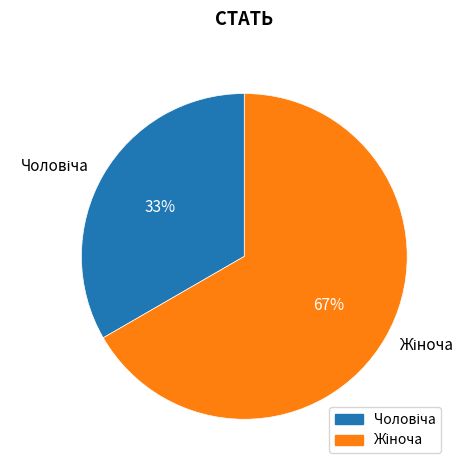

Is there a majority slice in this chart?

Yes